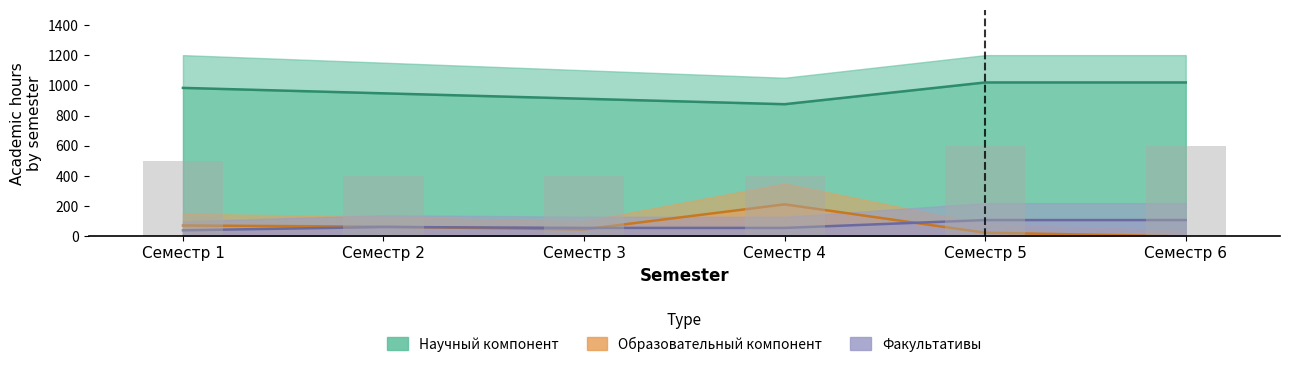

Rank the series by their maximum value, from lowest to highest.

Факультативы, Образовательный компонент, Научный компонент